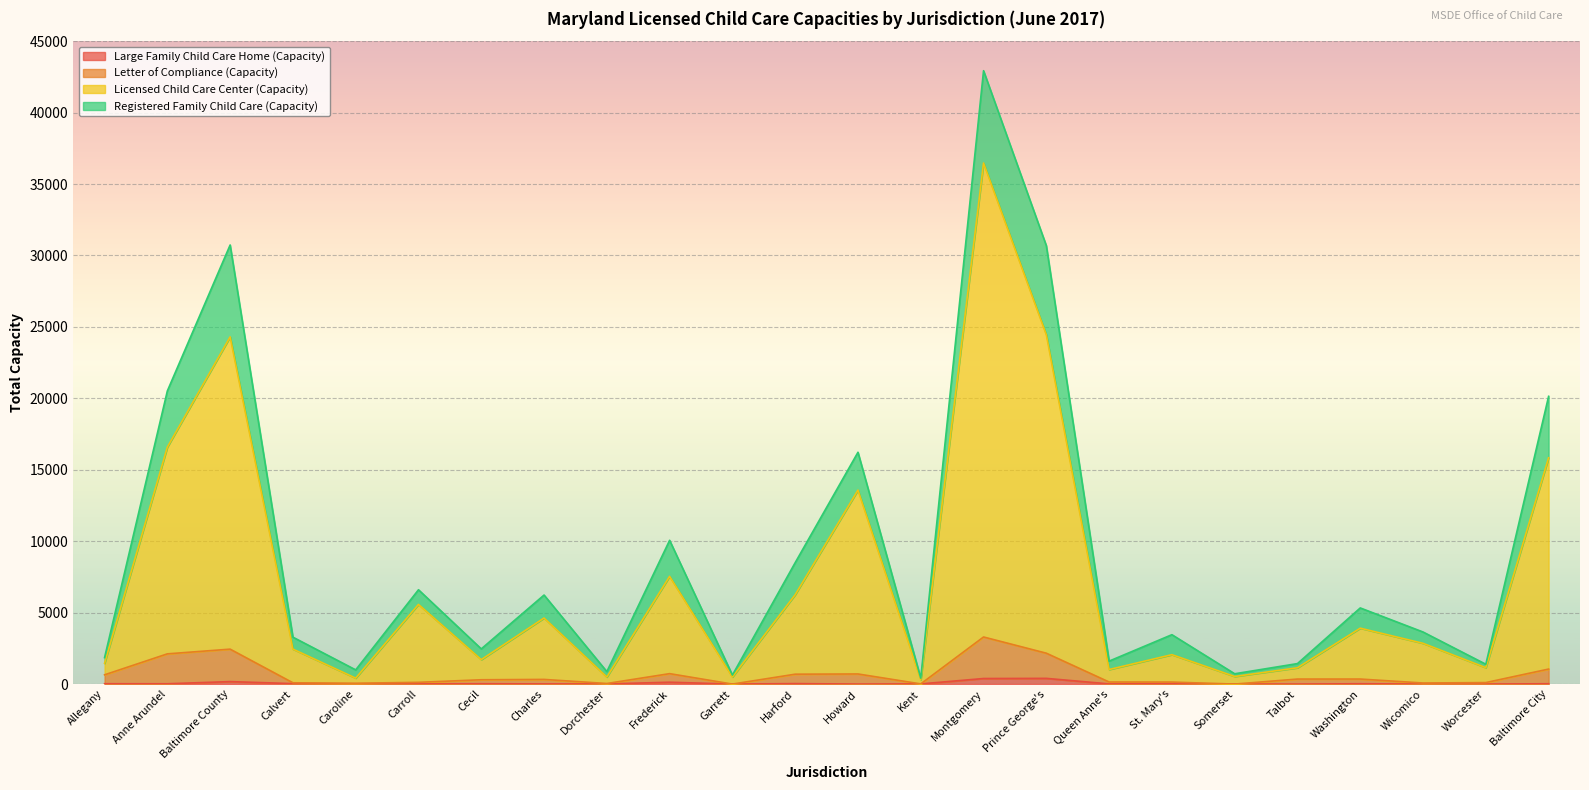

What value does the Letter of Compliance (Capacity) series have at Baltimore City, to the nearest 100?

1000